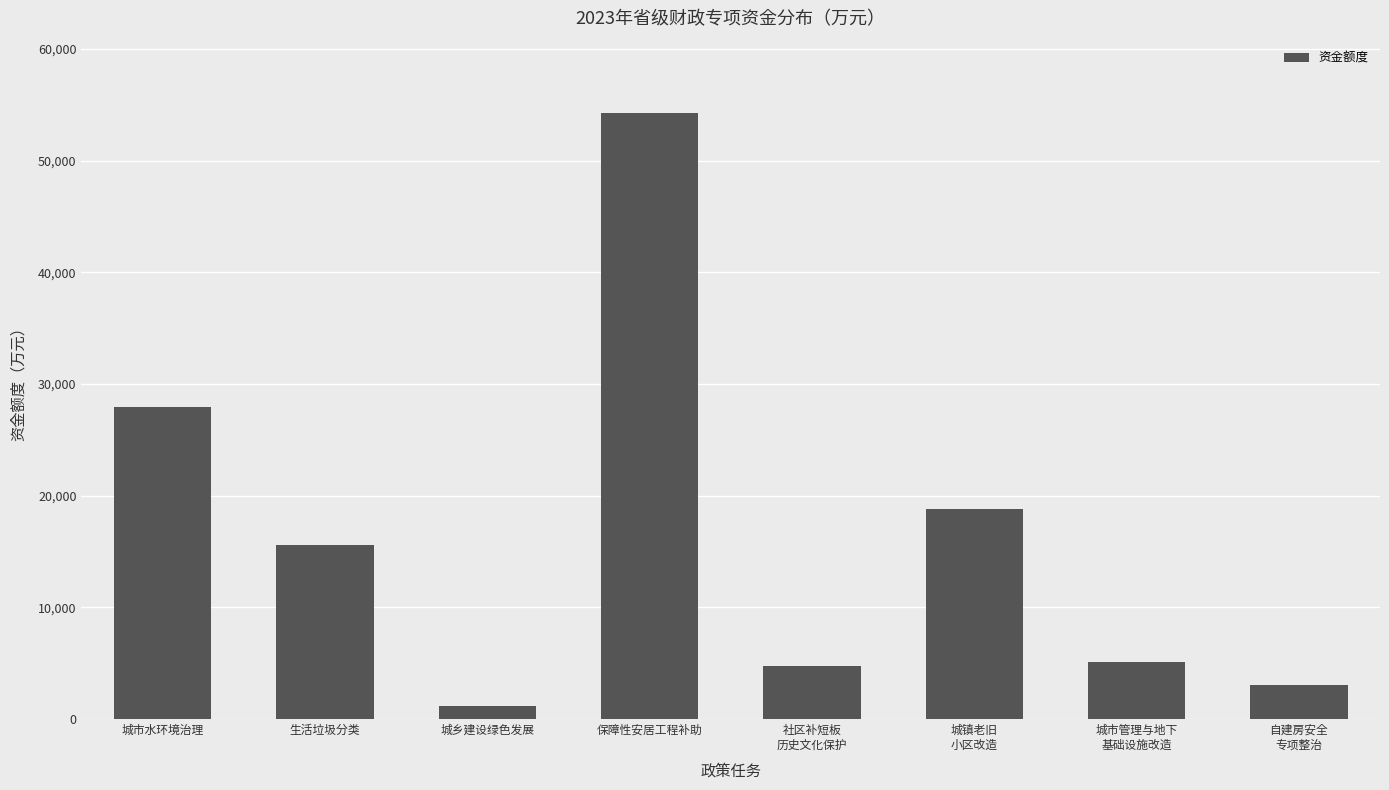

What is the average value?

16338